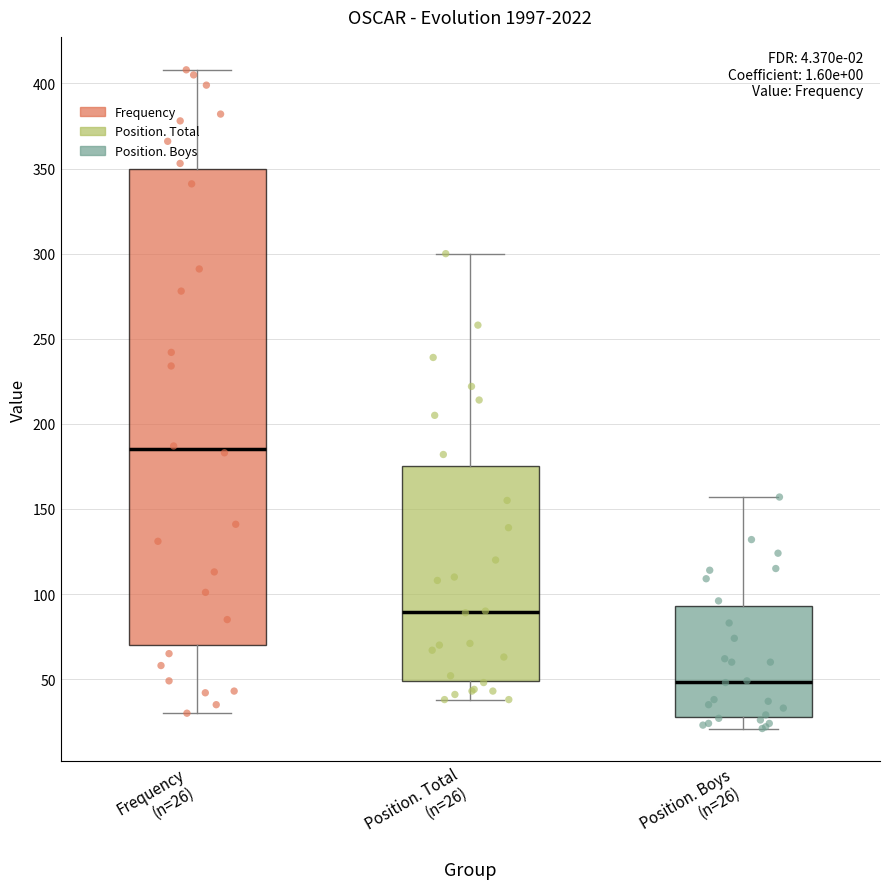

Reading left to right, read every box against the y-axis: the position of its median line, the range the box covers, and the ends of its whiskers. The values are not printed on the chart, so give them approximately, as read against the axis.

Frequency (n=26): median 185, box 70 to 350, whiskers 30 to 410
Position. Total (n=26): median 90, box 50 to 175, whiskers 40 to 300
Position. Boys (n=26): median 50, box 30 to 95, whiskers 20 to 155